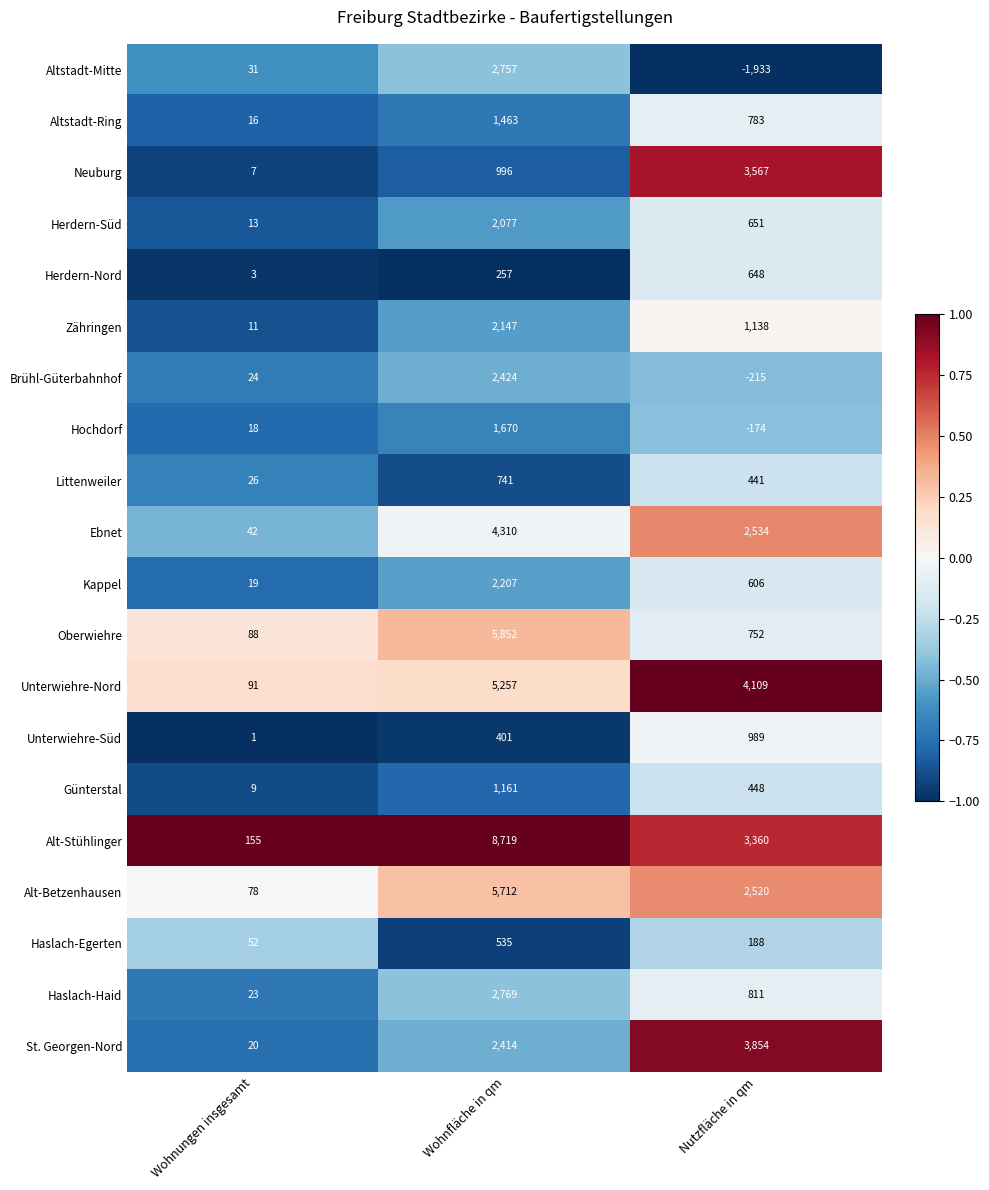

What is the sum of all Zähringen values?

3296